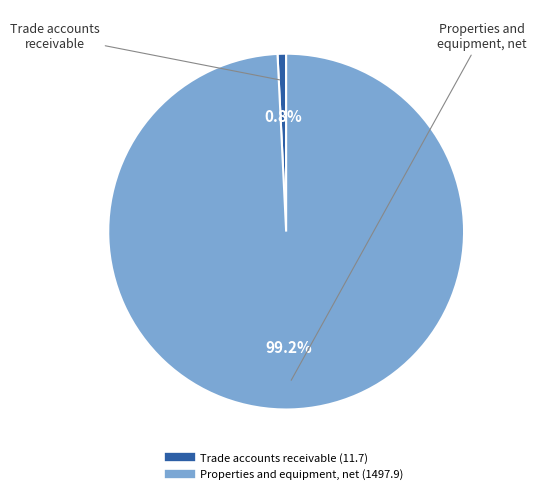

To the nearest percent, what is the difference between the largest and smallest slice percentages?

98%